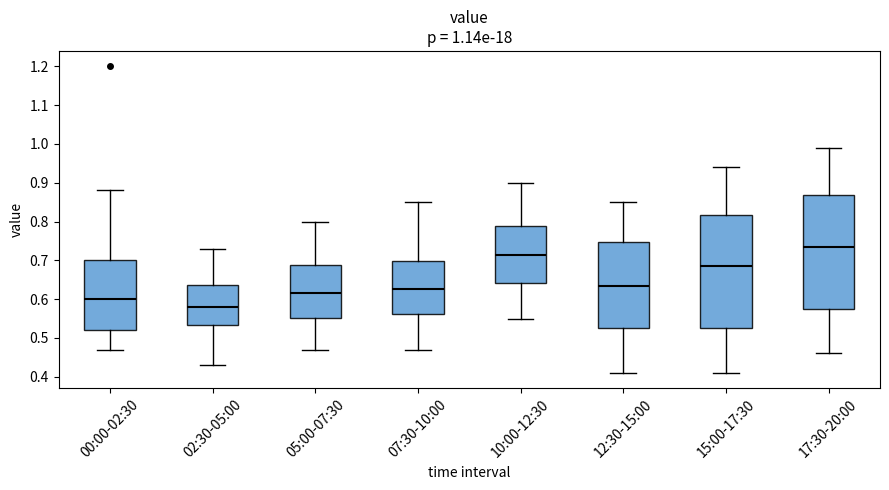

Which box has the lowest median line?

02:30-05:00